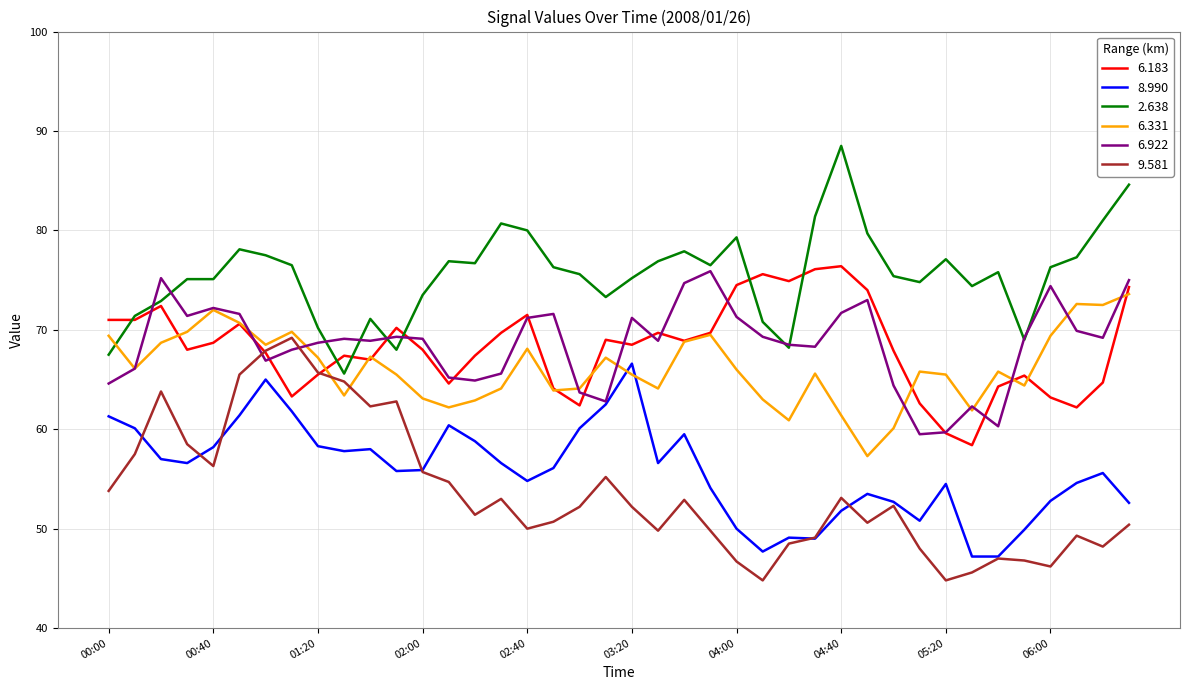

True or false: 8.990 and 6.183 intersect in this chart.

False